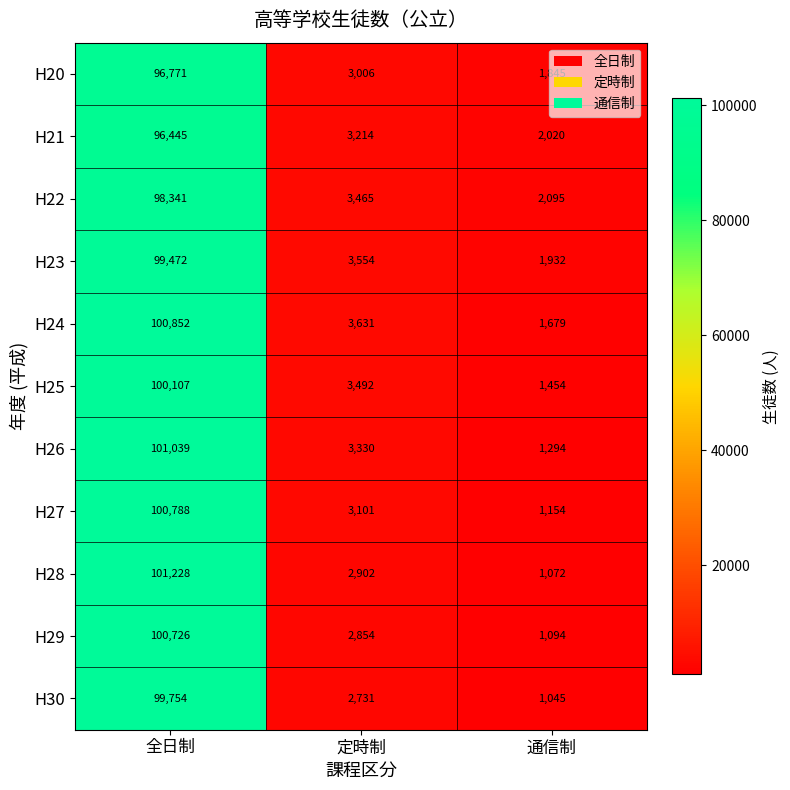

Is it true that H23 equals 2606 at 通信制?

False